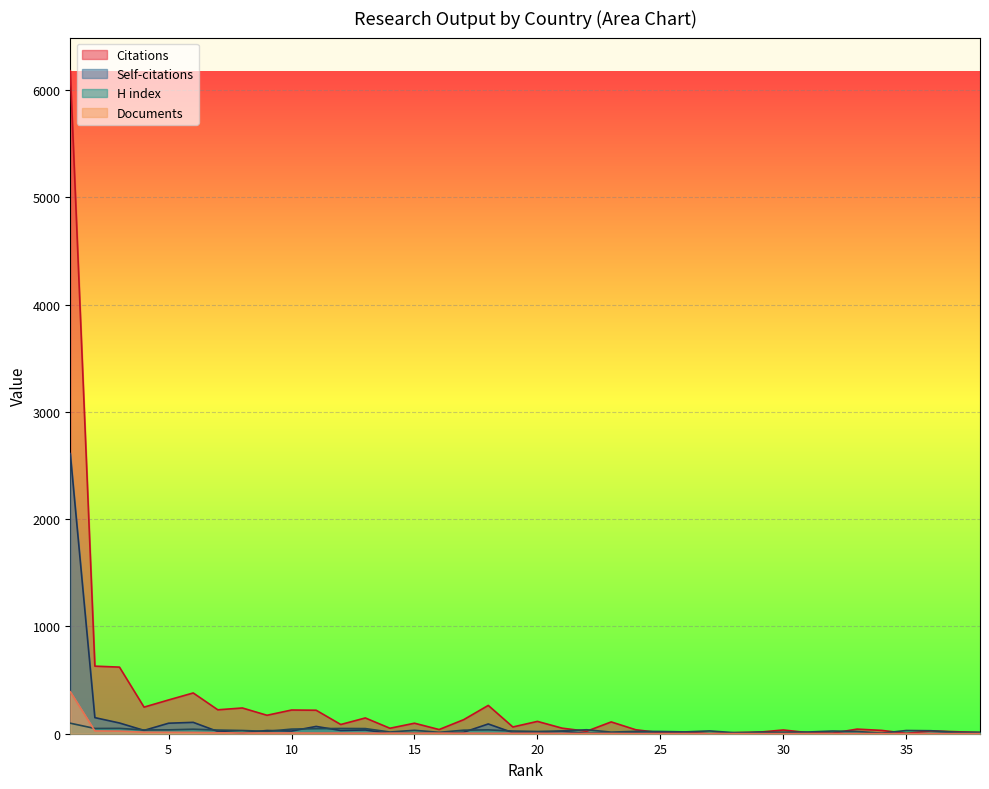

What is the highest value of the Citations series?

6181